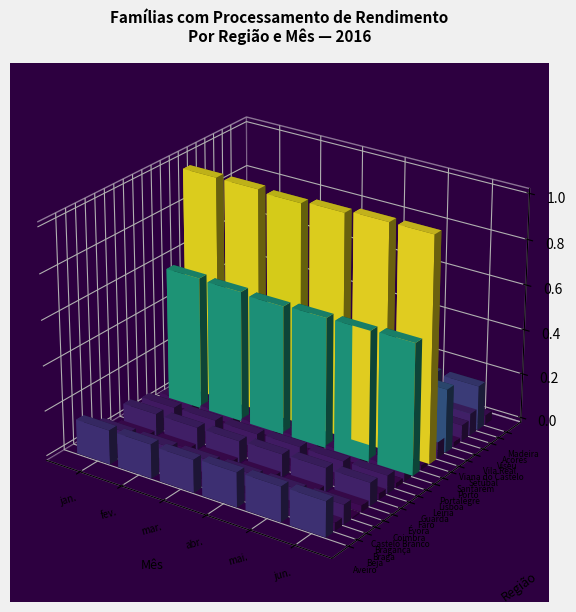

What is the spread (max minus min) of values at 0?

27192